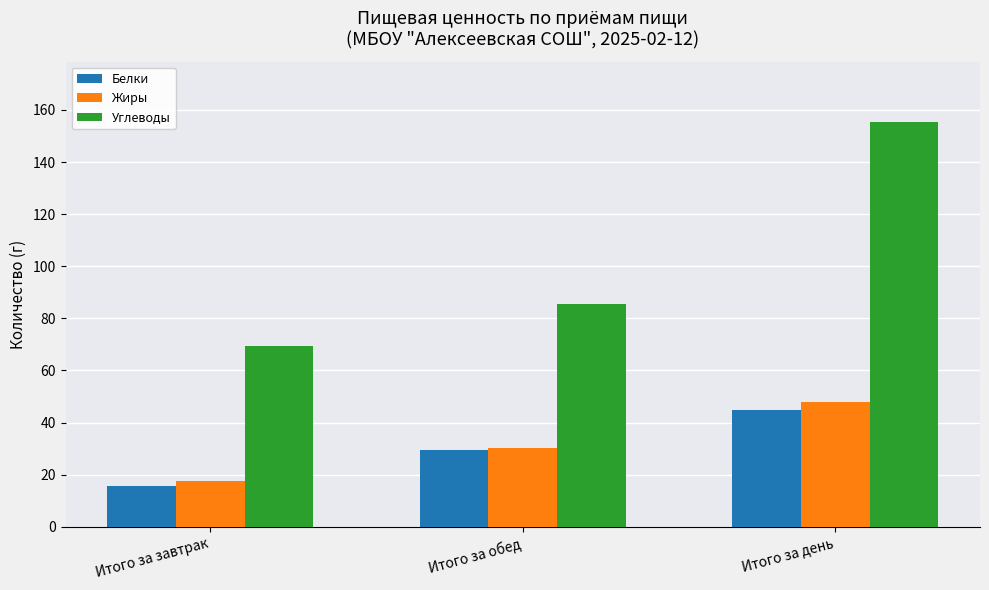

What value does the Углеводы series have at Итого за обед?

85.7